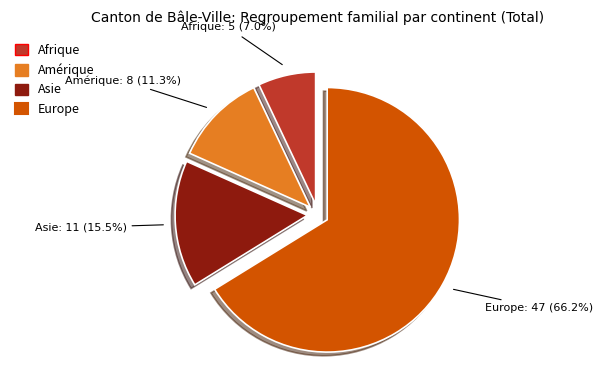

Is there any slice that represents more than half of the pie?

Yes